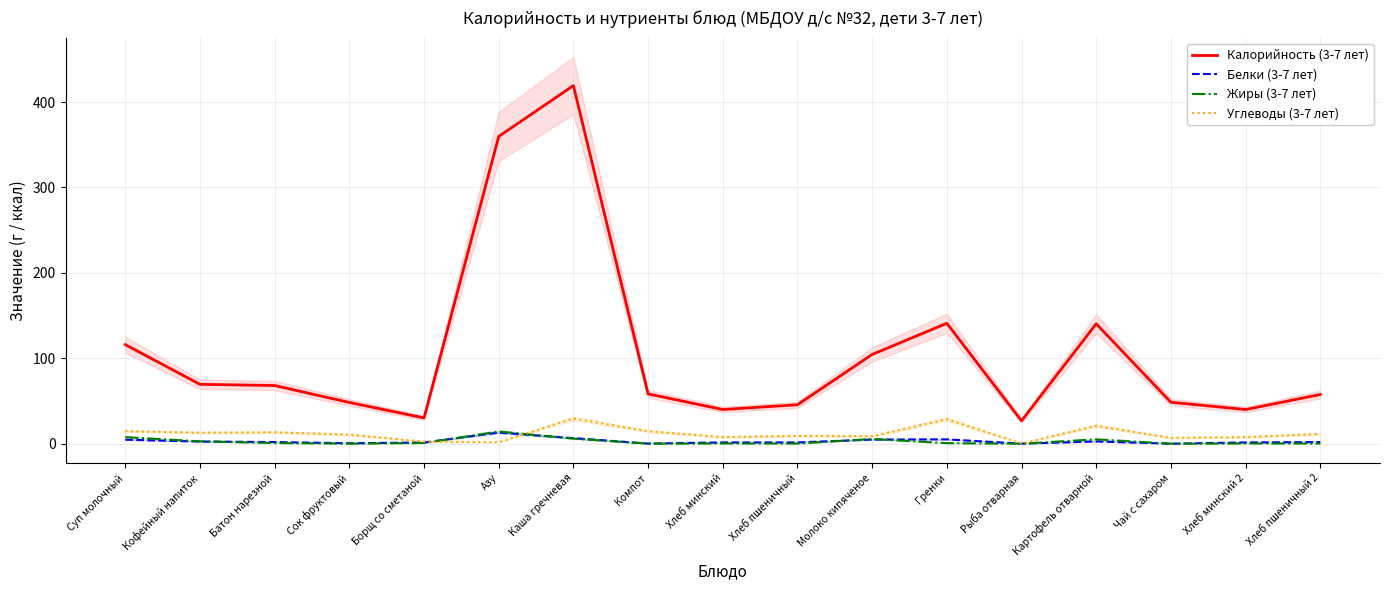

What position from the left is Кофейный напиток?

2